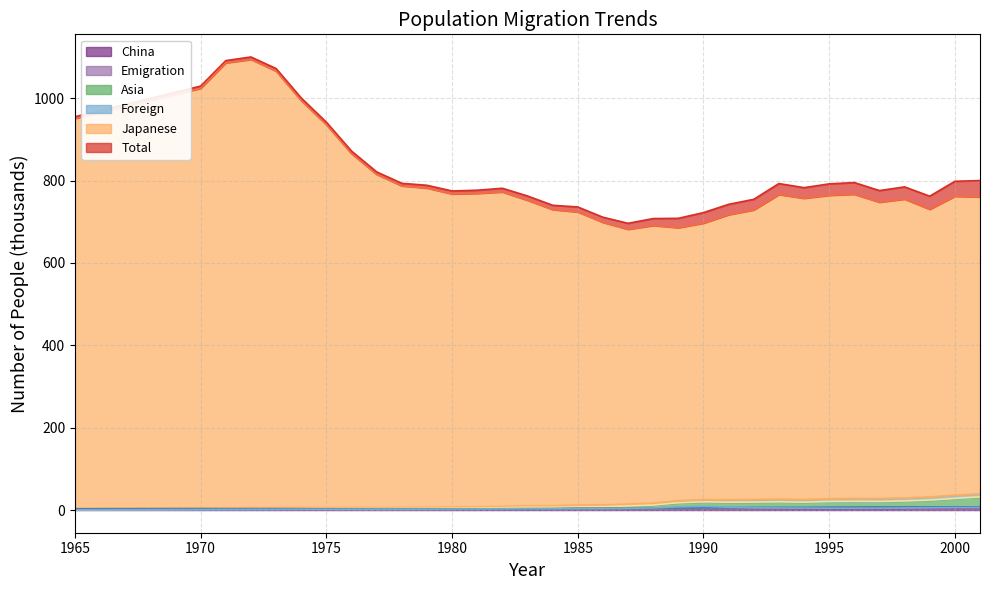

Reading right to left, what are all the values shown in this chart?

Total: 2001=800.0	2000=798.1	1999=762.0	1998=784.6	1997=775.7	1996=795.1	1995=791.9	1994=782.7	1993=792.7	1992=754.4	1991=742.3	1990=722.1	1989=708.3	1988=707.7	1987=696.2	1986=711.0	1985=735.9	1984=740.0	1983=762.6	1982=781.3	1981=776.5	1980=774.7	1979=788.5	1978=793.3	1977=821.0	1976=871.5	1975=941.6	1974=1000.5	1973=1071.9	1972=1100.0	1971=1091.2	1970=1029.4	1965=954.9
Japanese: 2001=760.3	2000=761.9	1999=730.1	1998=755.0	1997=747.4	1996=766.7	1995=764.2	1994=756.9	1993=766.0	1992=728.6	1991=717.1	1990=696.5	1989=685.5	1988=690.8	1987=681.6	1986=698.4	1985=723.7	1984=729.5	1983=752.1	1982=772.3	1981=768.8	1980=767.4	1979=781.8	1978=787.0	1977=815.0	1976=865.2	1975=935.6	1974=994.1	1973=1065.7	1972=1094.0	1971=1085.6	1970=1023.9	1965=950.7
Foreign: 2001=39.7	2000=36.3	1999=31.9	1998=29.6	1997=28.3	1996=28.4	1995=27.7	1994=25.8	1993=26.7	1992=25.9	1991=25.2	1990=25.6	1989=22.8	1988=16.9	1987=14.6	1986=12.5	1985=12.2	1984=10.5	1983=10.5	1982=9.0	1981=7.8	1980=7.3	1979=6.7	1978=6.3	1977=6.1	1976=6.3	1975=6.0	1974=6.4	1973=6.2	1972=6.0	1971=5.6	1970=5.5	1965=4.2
Asia: 2001=32.0	2000=28.3	1999=24.3	1998=22.2	1997=20.9	1996=21.2	1995=20.8	1994=19.2	1993=20.1	1992=19.4	1991=19.1	1990=20.0	1989=17.8	1988=12.3	1987=10.2	1986=8.3	1985=7.7	1984=6.8	1983=7.0	1982=5.7	1981=4.8	1980=4.4	1979=3.9	1978=3.6	1977=3.5	1976=3.5	1975=3.2	1974=3.2	1973=2.8	1972=2.7	1971=2.4	1970=2.1	1965=1.1
Emigration: 2001=7.8	2000=7.9	1999=7.6	1998=7.5	1997=7.3	1996=7.2	1995=6.9	1994=6.6	1993=6.6	1992=6.4	1991=6.1	1990=5.6	1989=5.0	1988=4.6	1987=4.4	1986=4.3	1985=4.4	1984=3.7	1983=3.5	1982=3.3	1981=2.9	1980=2.9	1979=2.8	1978=2.7	1977=2.6	1976=2.9	1975=2.8	1974=3.2	1973=3.3	1972=3.3	1971=3.2	1970=3.4	1965=3.1
China: 2001=6.2	2000=6.2	1999=5.8	1998=5.1	1997=4.5	1996=4.5	1995=4.5	1994=4.9	1993=5.1	1992=5.5	1991=7.0	1990=8.9	1989=7.7	1988=5.1	1987=4.4	1986=3.5	1985=3.6	1984=3.2	1983=3.4	1982=2.9	1981=2.6	1980=2.5	1979=2.2	1978=2.1	1977=2.0	1976=2.0	1975=2.0	1974=2.0	1973=1.9	1972=1.8	1971=1.7	1970=1.5	1965=0.8